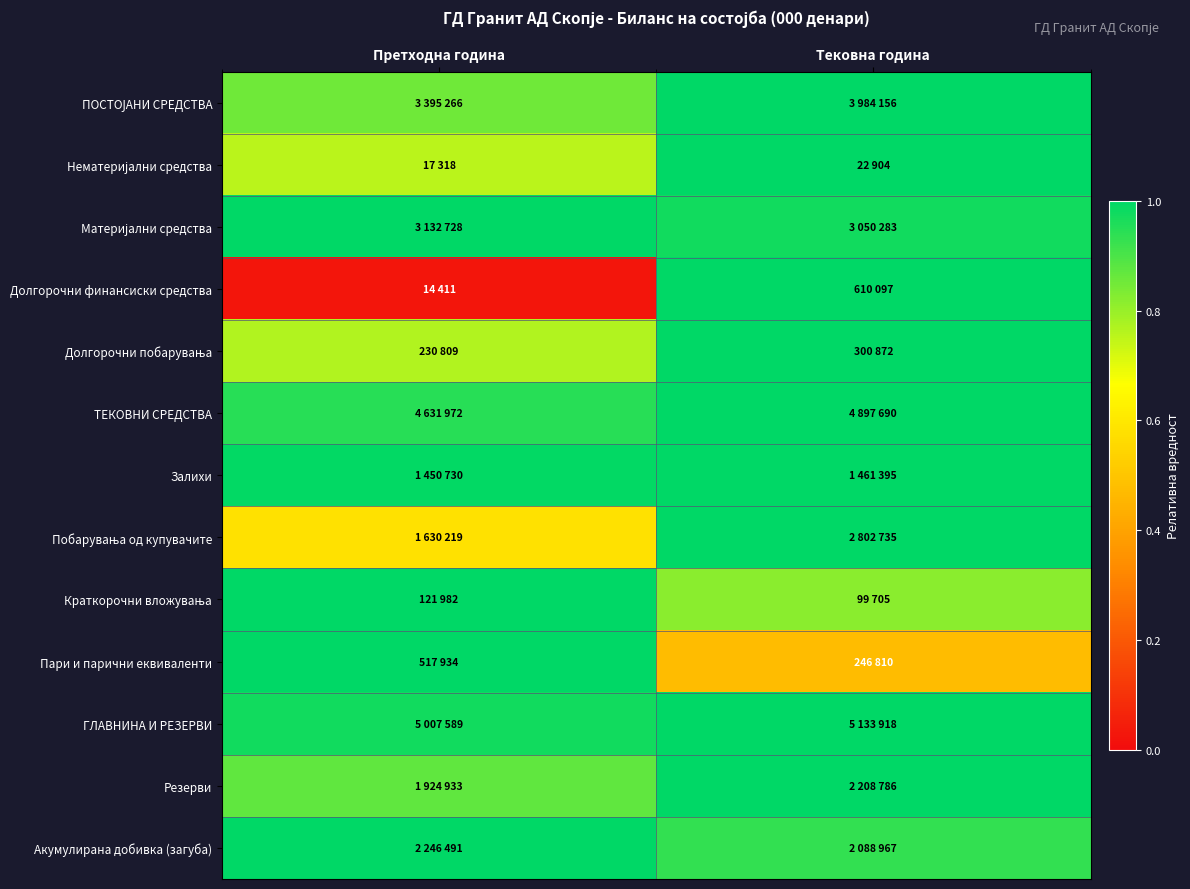

At which category does the chart reach its peak across all series?

Тековна година